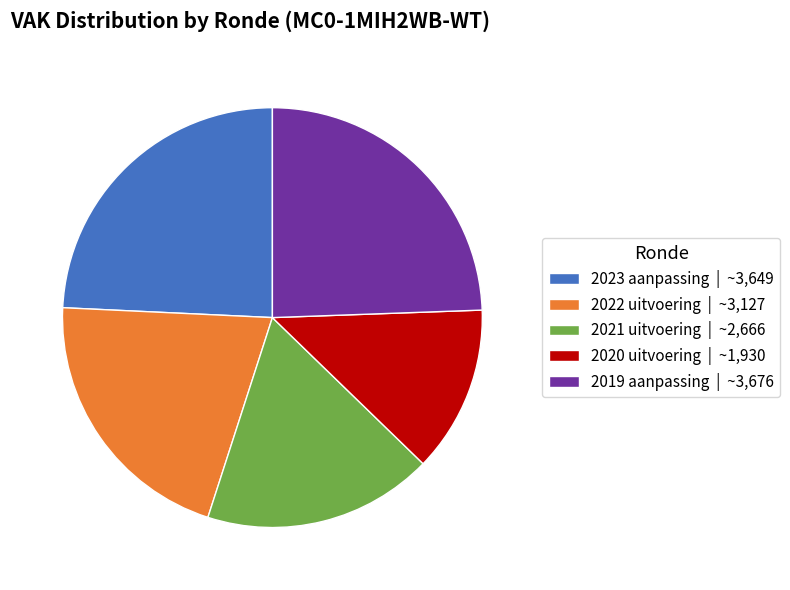

Is there any slice that represents more than half of the pie?

No